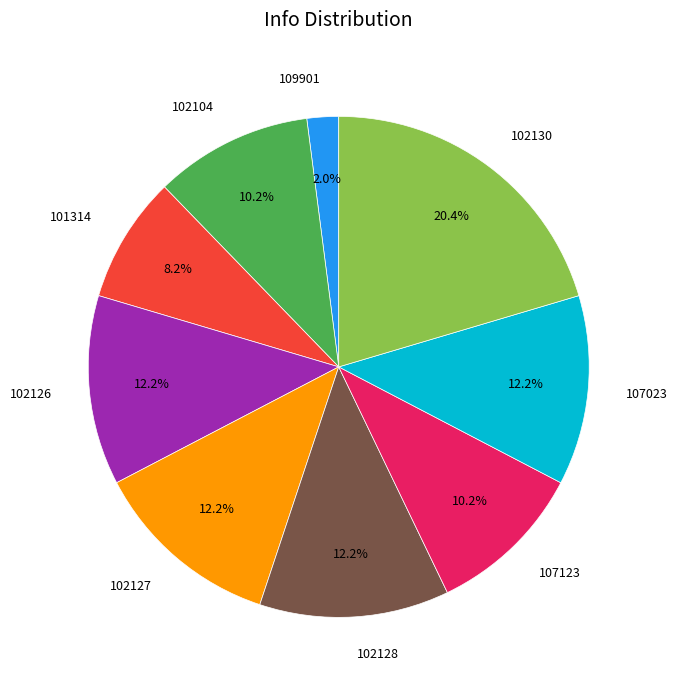

Approximately how many times larger is the value at 102104 compared to 102127?

0.8